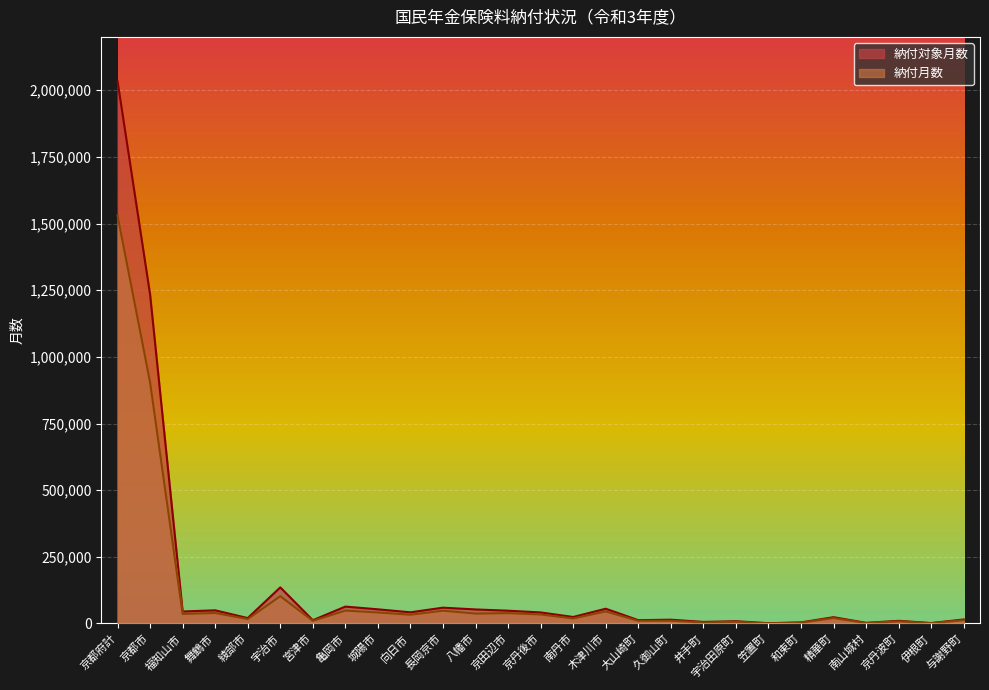

The 納付対象月数 series shows 12461 at 大山崎町. True or false?

True